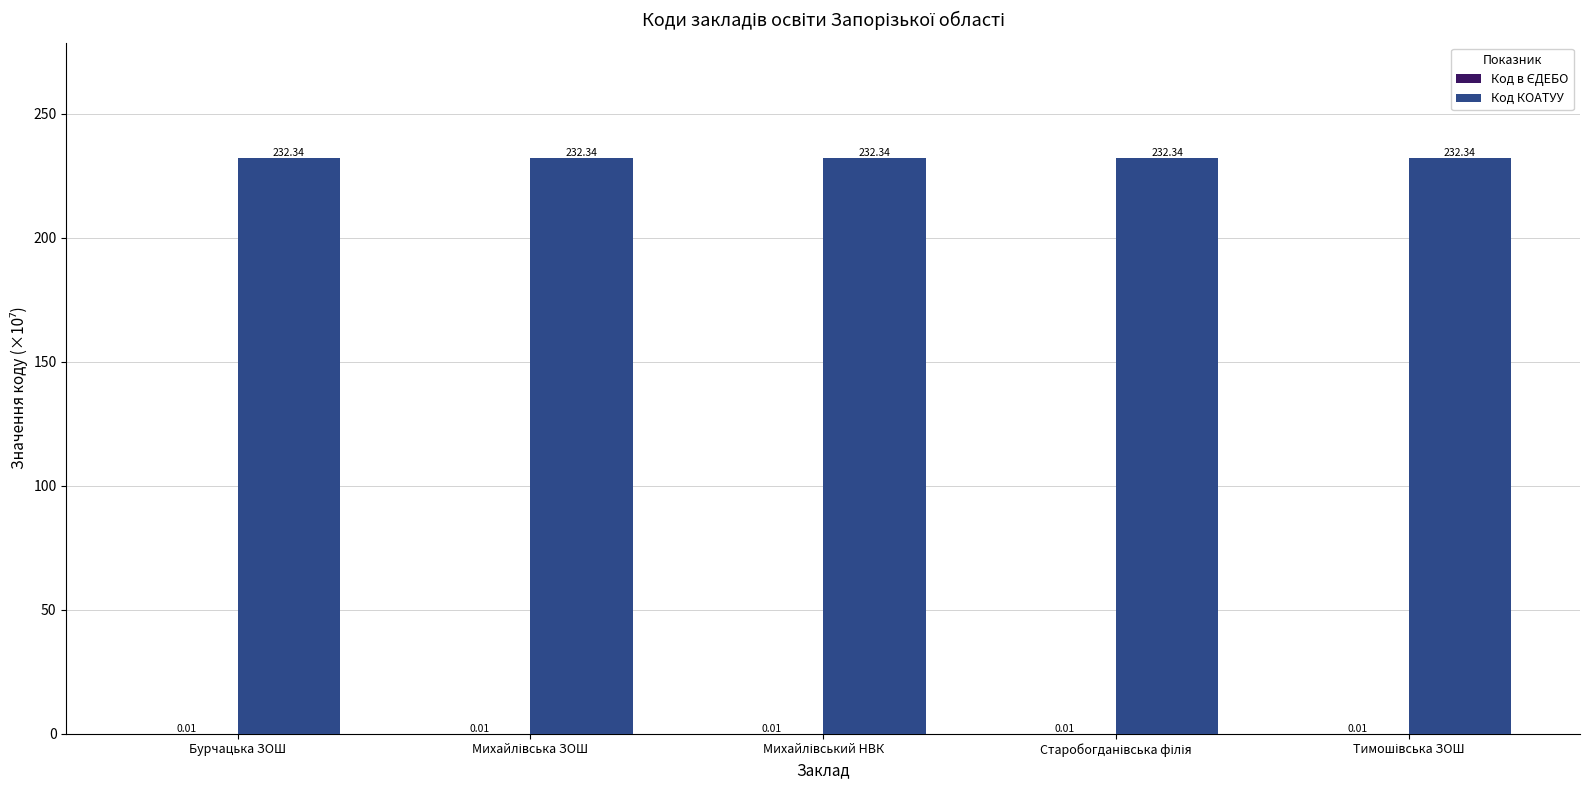

What is the sum of all Код КОАТУУ values?

1161.7